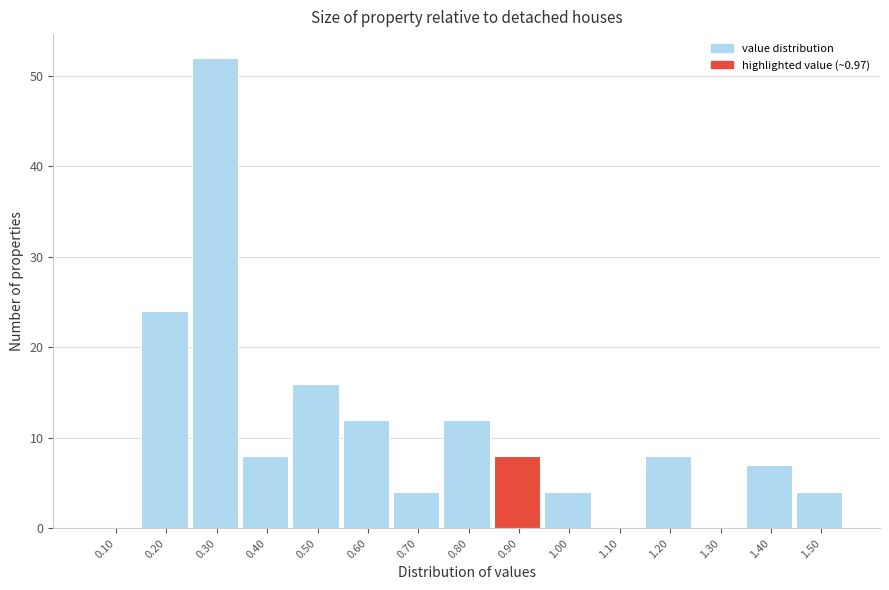

Reading left to right, what are all the values shown in this chart?

0.10=0	0.20=24	0.30=52	0.40=8	0.50=16	0.60=12	0.70=4	0.80=12	0.90=8	1.00=4	1.10=0	1.20=8	1.30=0	1.40=7	1.50=4